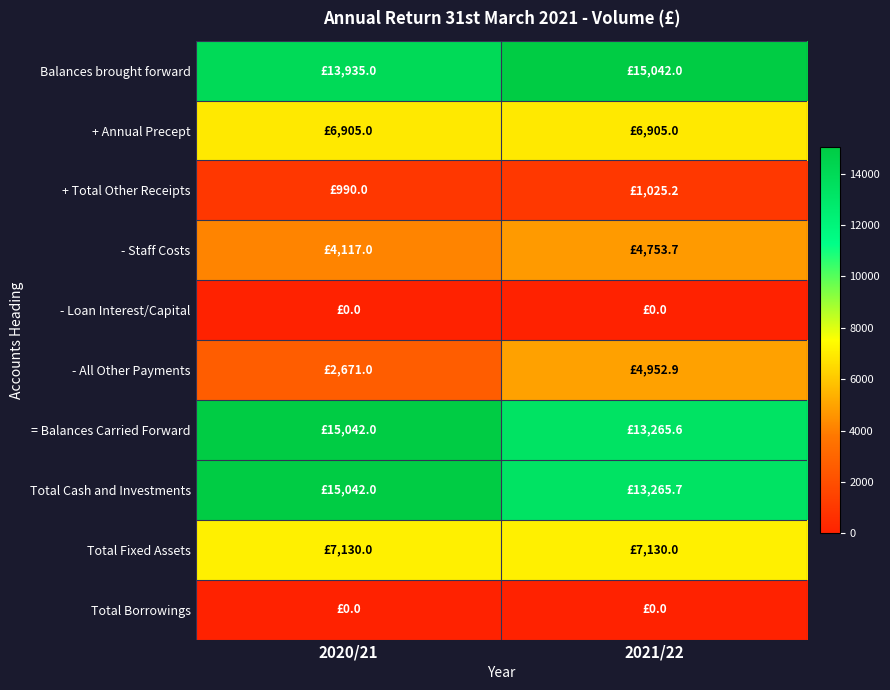

Reading right to left, list all the values displayed in this chart.

Balances brought forward: 2021/22=15042.0	2020/21=13935.0
+ Annual Precept: 2021/22=6905.0	2020/21=6905.0
+ Total Other Receipts: 2021/22=1025.2	2020/21=990.0
- Staff Costs: 2021/22=4753.7	2020/21=4117.0
- Loan Interest/Capital: 2021/22=0.0	2020/21=0.0
- All Other Payments: 2021/22=4952.9	2020/21=2671.0
= Balances Carried Forward: 2021/22=13265.6	2020/21=15042.0
Total Cash and Investments: 2021/22=13265.7	2020/21=15042.0
Total Fixed Assets: 2021/22=7130.0	2020/21=7130.0
Total Borrowings: 2021/22=0.0	2020/21=0.0